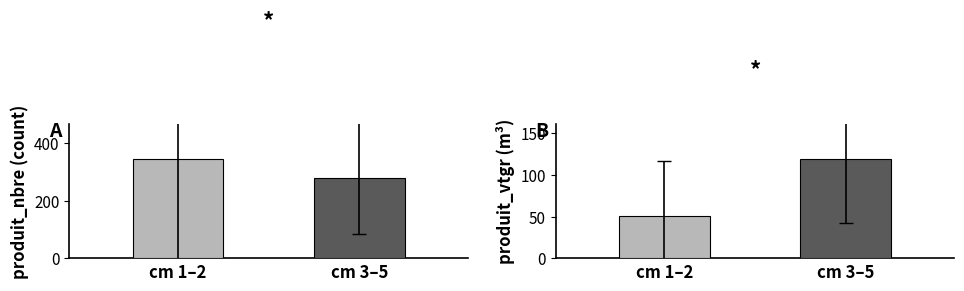

Are the bars grouped side by side (vs. stacked)?

Yes